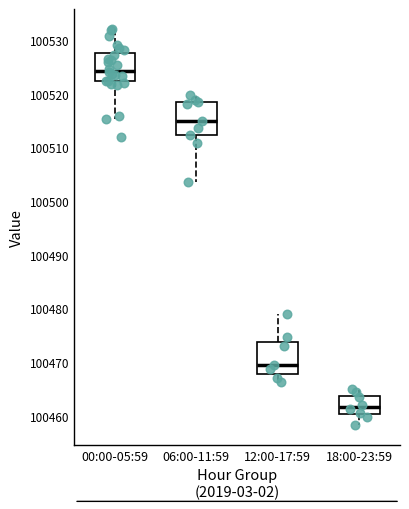

Reading left to right, read every box against the y-axis: the position of its median line, the range the box covers, and the ends of its whiskers. The values are not printed on the chart, so give them approximately, as read against the axis.

00:00-05:59: median 100524, box 100522 to 100528, whiskers 100515 to 100532
06:00-11:59: median 100515, box 100512 to 100519, whiskers 100503 to 100520
12:00-17:59: median 100470, box 100468 to 100474, whiskers 100466 to 100479
18:00-23:59: median 100462, box 100460 to 100464, whiskers 100458 to 100465